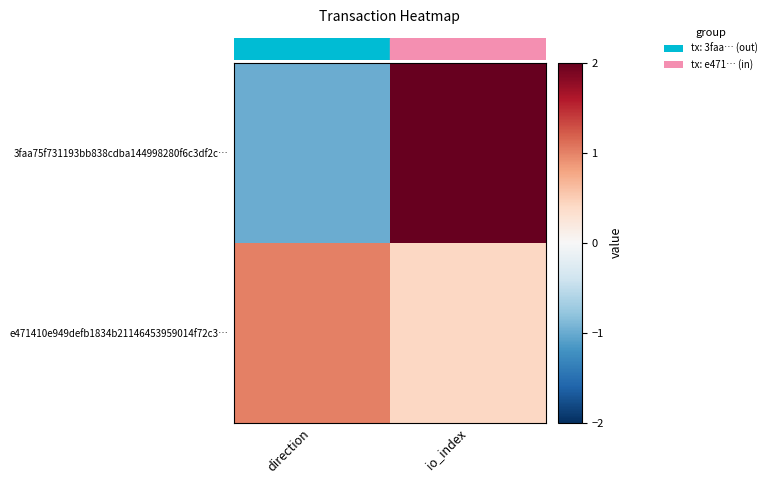

Reading left to right, extract all data points from this chart.

3faa75f731193bb838cdba144998280f6c3df2c…: direction=-1.0	io_index=2.0
e471410e949defb1834b21146453959014f72c3…: direction=1.0	io_index=0.4